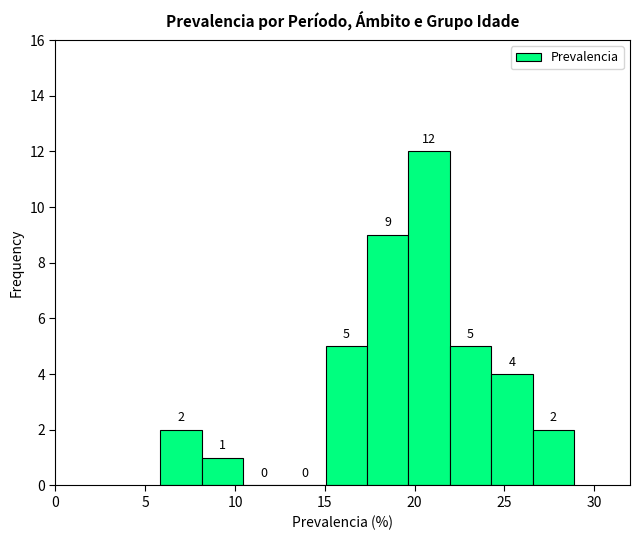

Reading left to right, list every bar in this chart as the range it spans on the x-axis followed by its height. The bar edges are not printed on the chart, so give them approximately, as read against the axis.

6.0 to 8.0: 2
8.0 to 10.5: 1
10.5 to 12.5: 0
12.5 to 15.0: 0
15.0 to 17.5: 5
17.5 to 19.5: 9
19.5 to 22.0: 12
22.0 to 24.5: 5
24.5 to 26.5: 4
26.5 to 29.0: 2